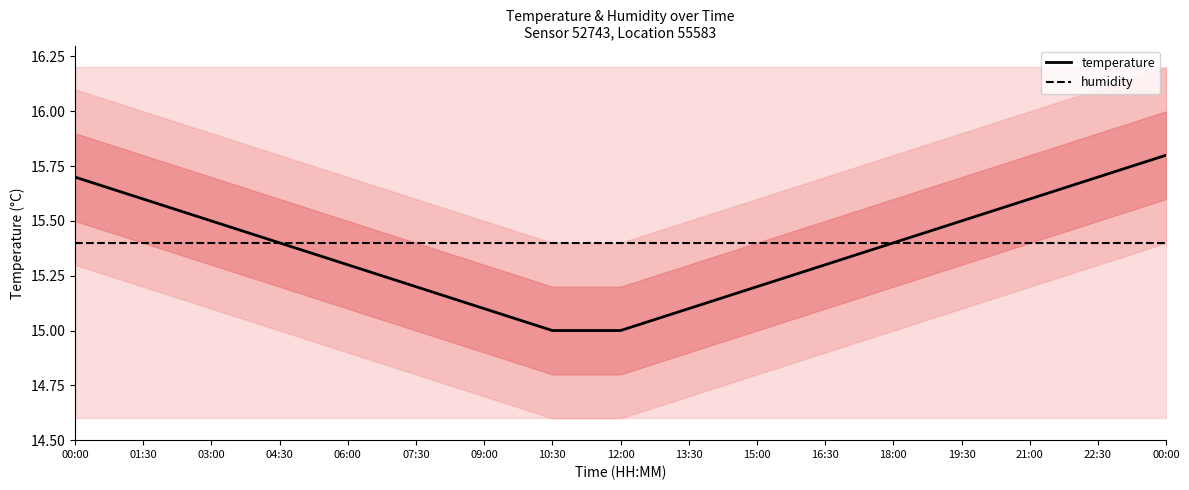

List the labels in order of humidity value, largest first.

00:00, 01:30, 03:00, 04:30, 06:00, 07:30, 09:00, 10:30, 12:00, 13:30, 15:00, 16:30, 18:00, 19:30, 21:00, 22:30, 00:00